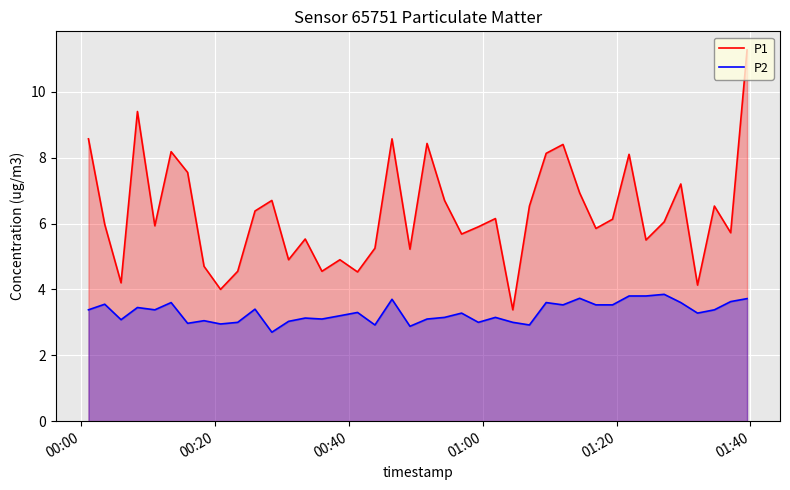

Which series has the largest range (max minus min)?

P1